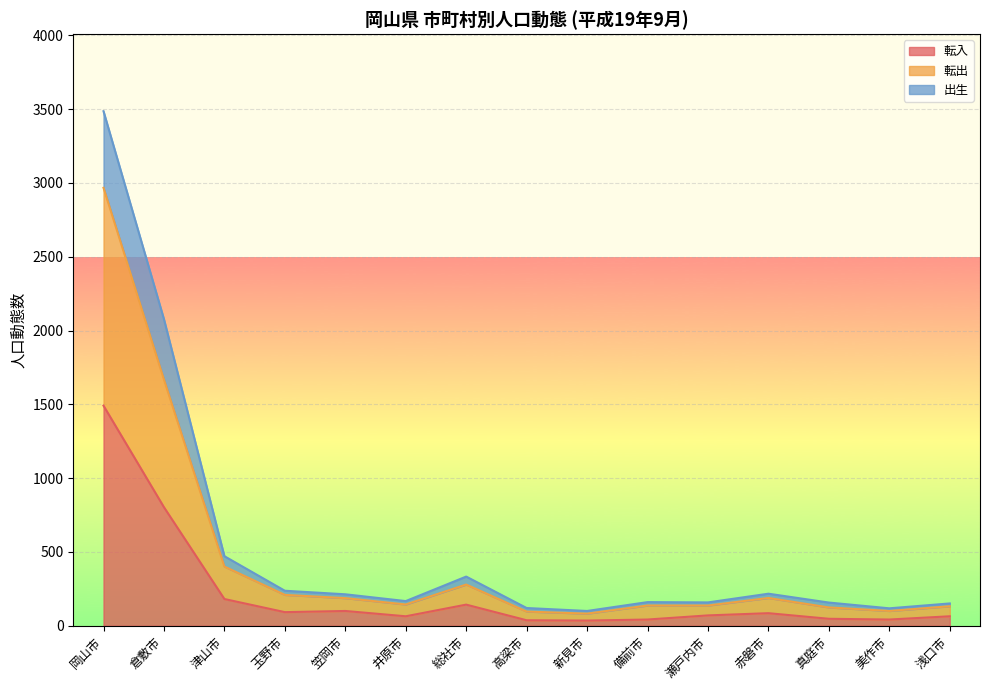

Which category has the lowest value across all series?

新見市